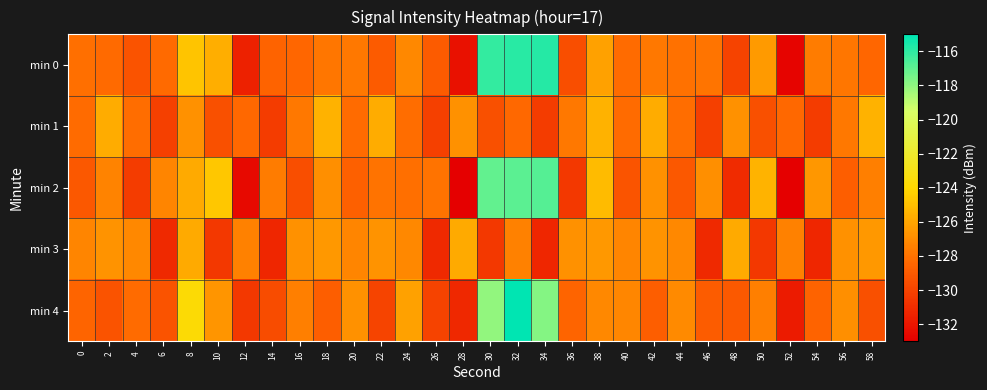

What is the maximum value shown in the chart?

-114.9